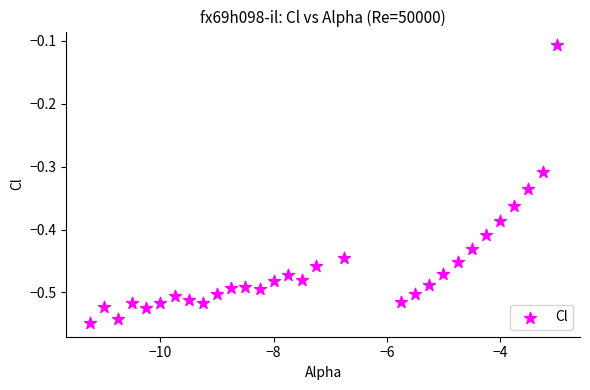

What is the range of X values (max minus min)?

8.2